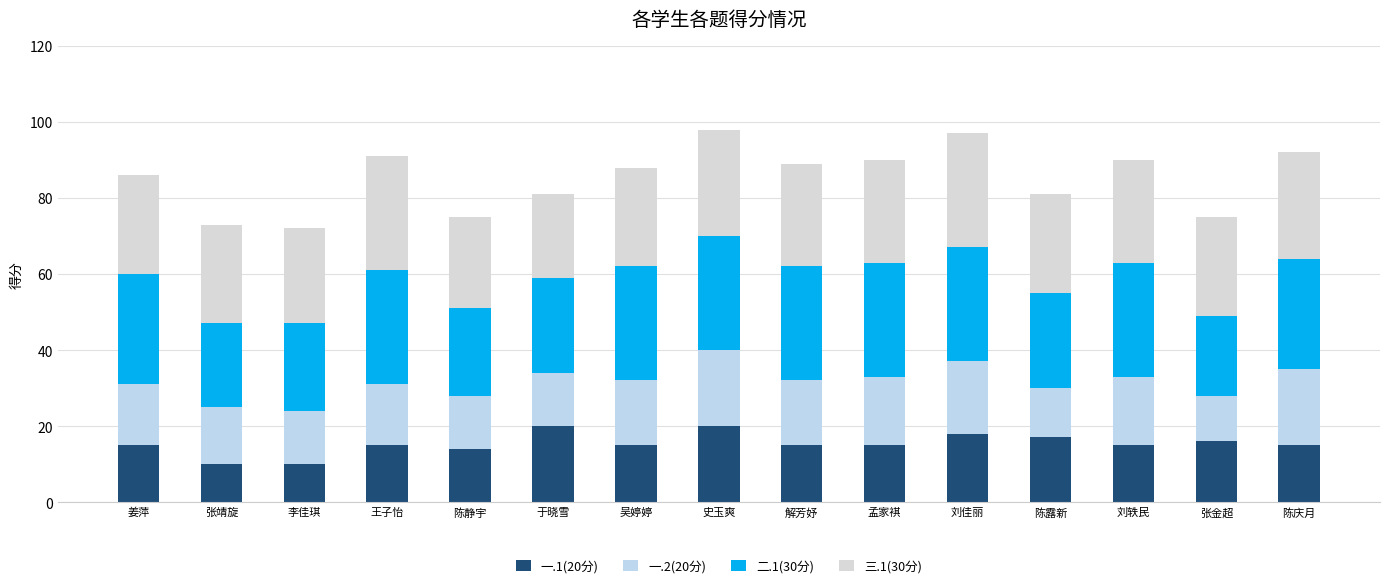

Are the bars grouped side by side (vs. stacked)?

No